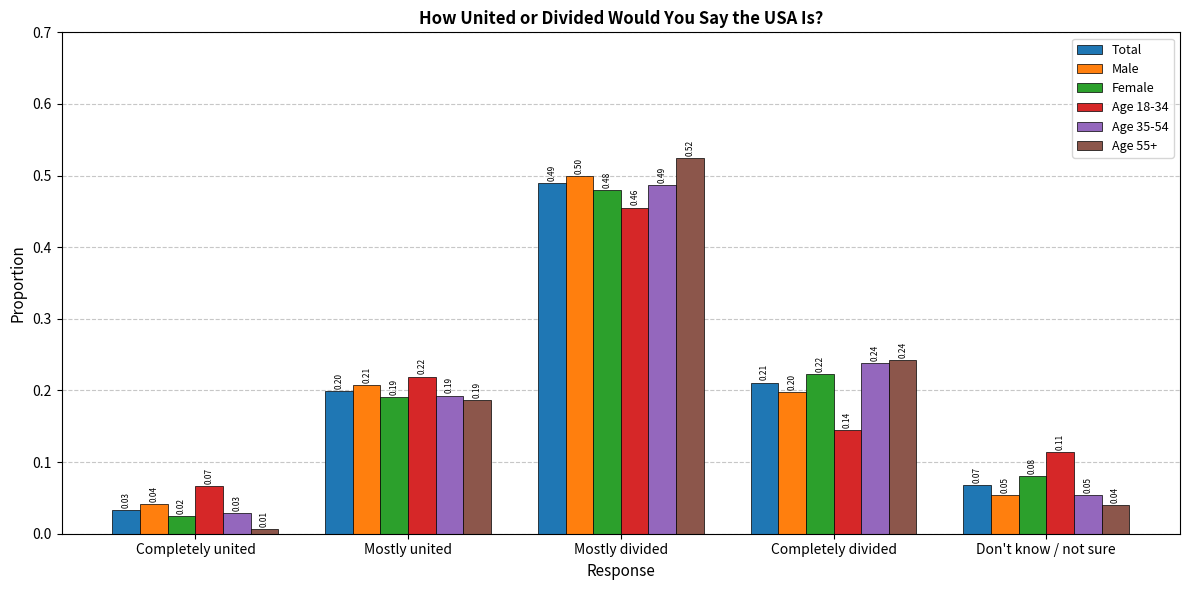

List the labels in order of Age 35-54 value, largest first.

Mostly divided, Completely divided, Mostly united, Don't know / not sure, Completely united